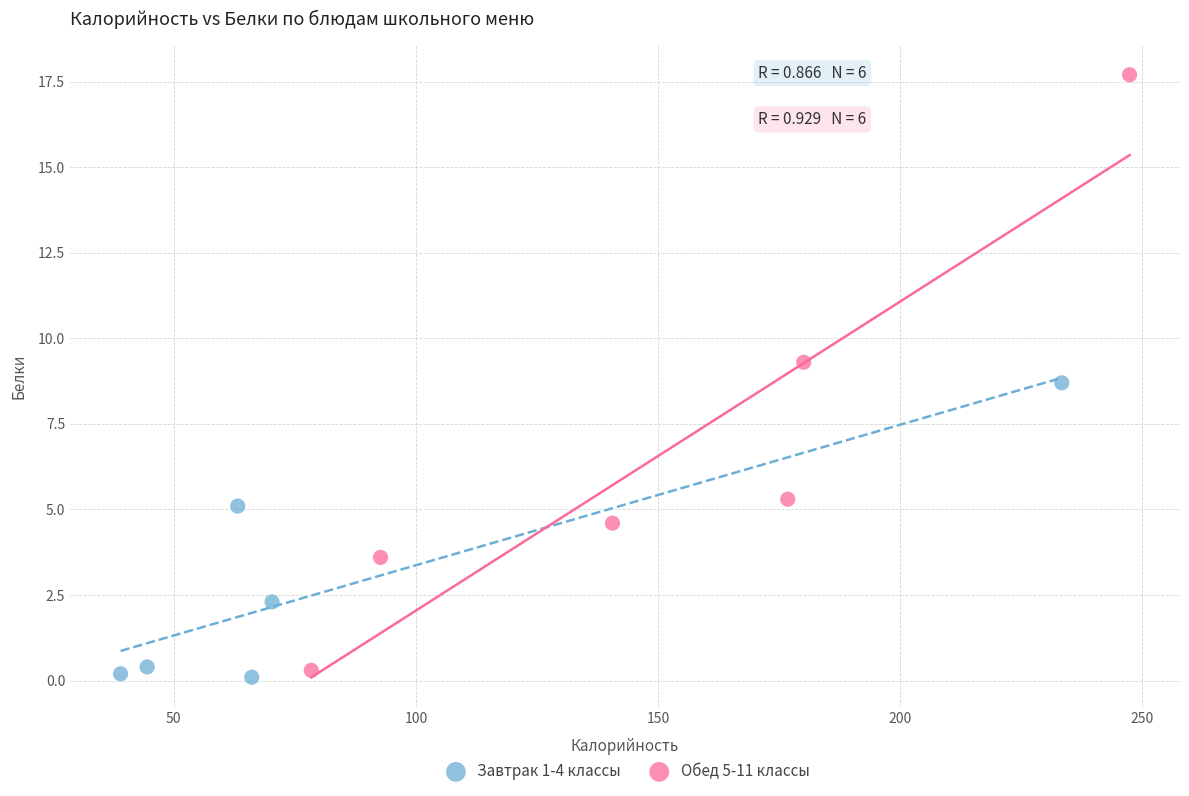

Which series contains the highest Y value?

Обед 5-11 классы